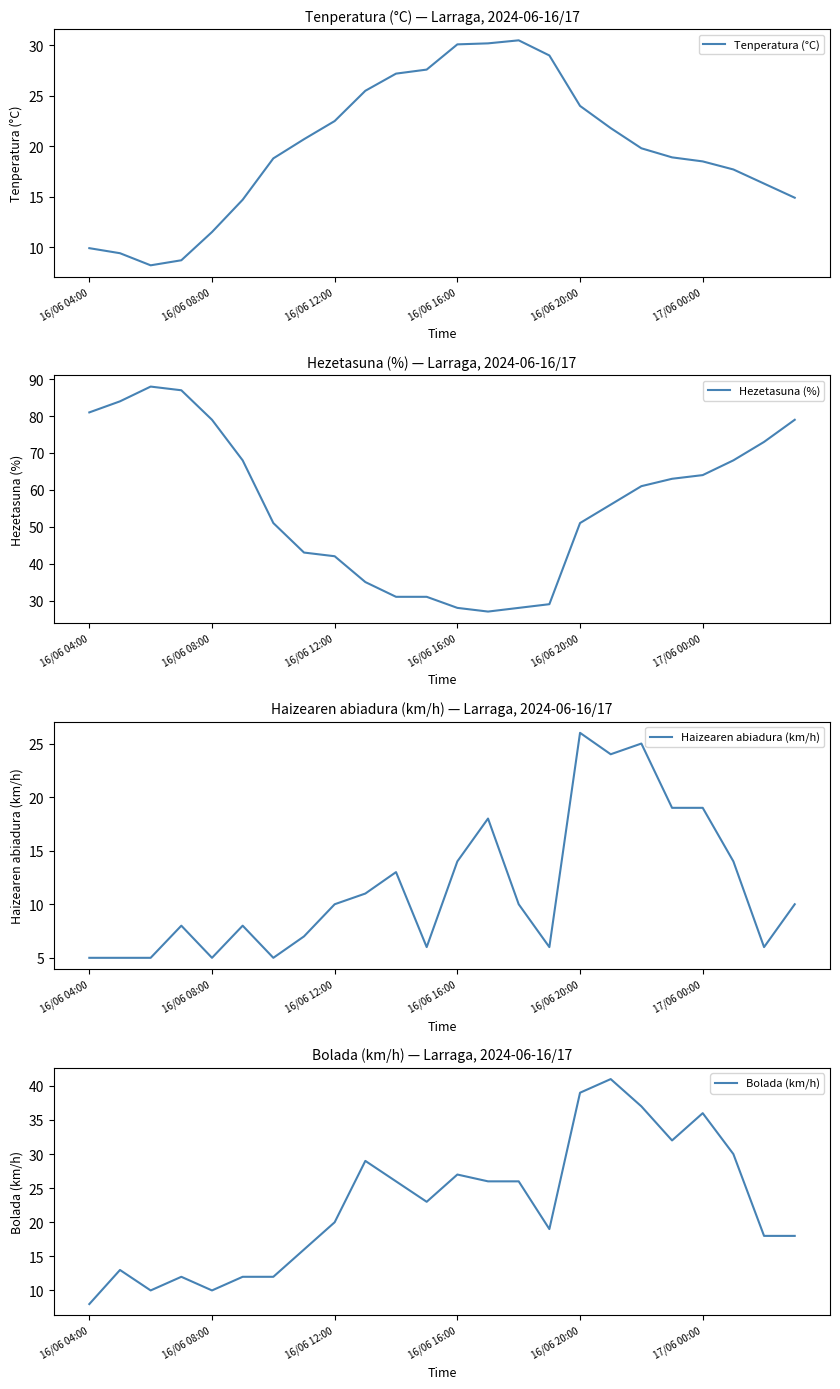

At how many categories does at least one series exceed 86?

2